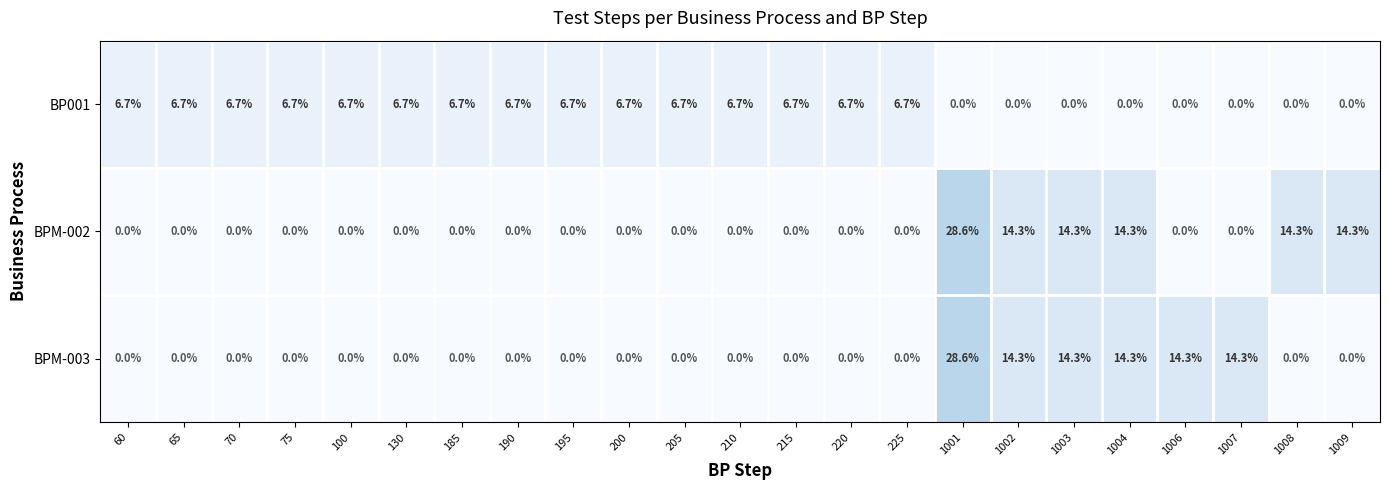

Count the BP001 values in the range 0 to 6.

8